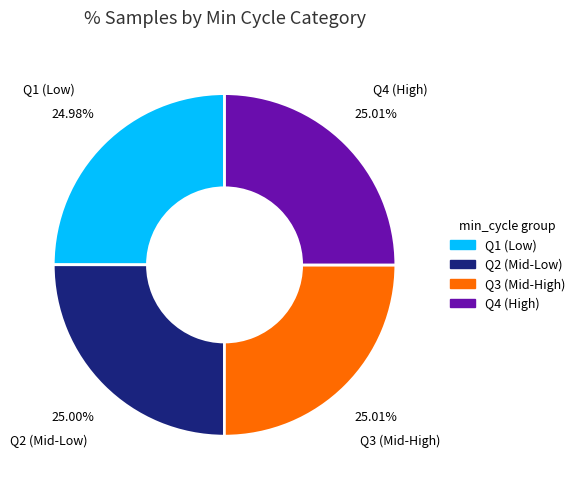

Is there any slice that represents more than half of the pie?

No